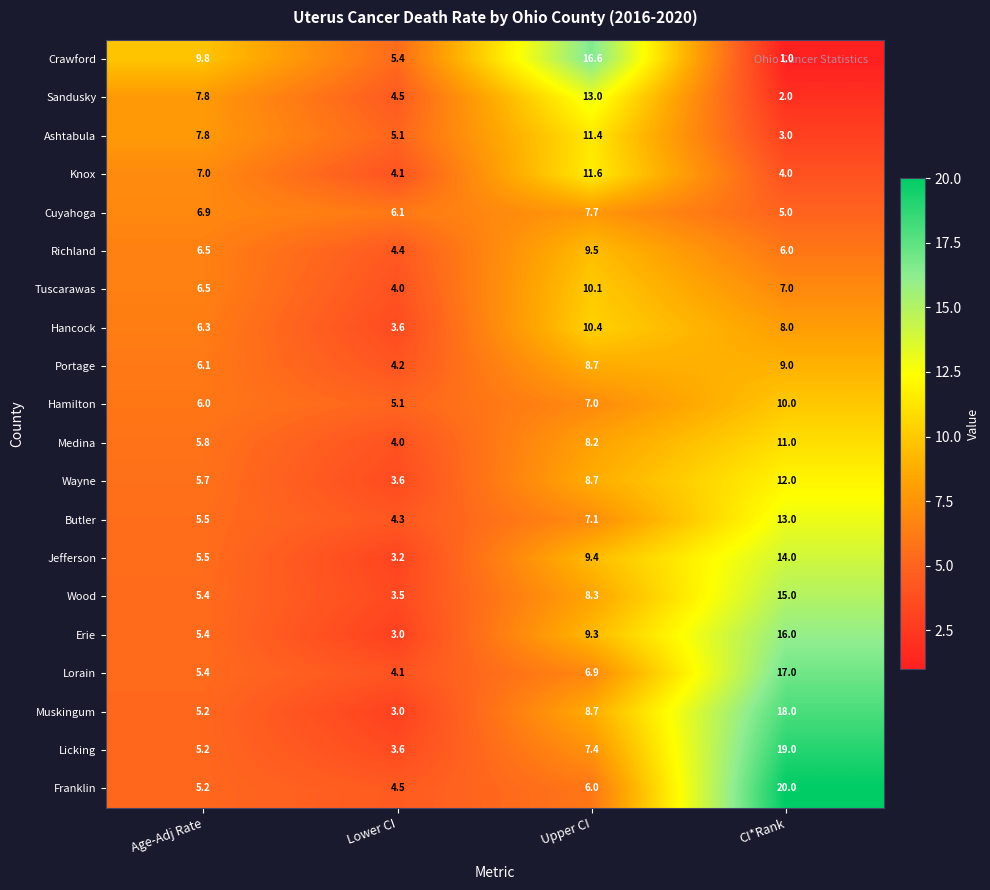

What is the difference between the maximum and minimum values in the Wayne series?

8.4